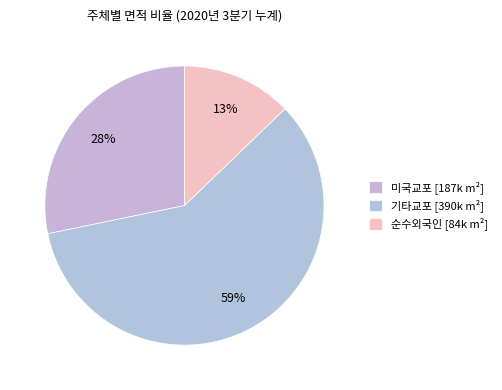

Is 기타교포 the majority of the pie?

Yes